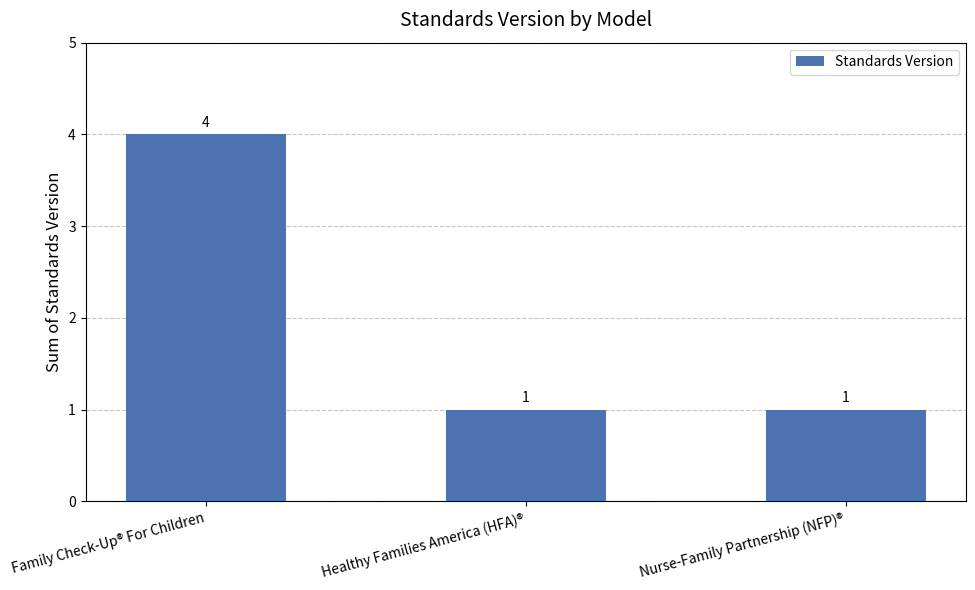

What is the label of the 3rd bar from the left?

Nurse-Family Partnership (NFP)®